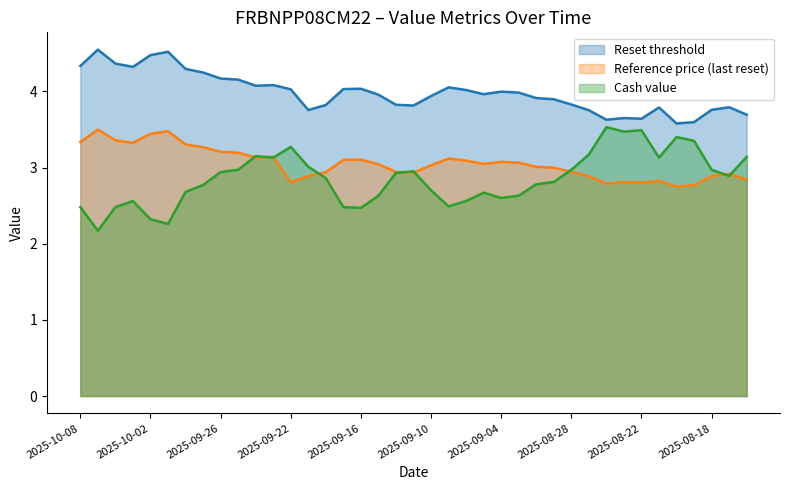

Reading left to right, list all the values displayed in this chart.

Reset threshold: 2025-10-08=4.3	2025-10-07=4.5	2025-10-06=4.4	2025-10-03=4.3	2025-10-02=4.5	2025-10-01=4.5	2025-09-30=4.3	2025-09-29=4.2	2025-09-26=4.2	2025-09-25=4.2	2025-09-24=4.1	2025-09-23=4.1	2025-09-22=4.0	2025-09-19=3.8	2025-09-18=3.8	2025-09-17=4.0	2025-09-16=4.0	2025-09-15=4.0	2025-09-12=3.8	2025-09-11=3.8	2025-09-10=3.9	2025-09-09=4.1	2025-09-08=4.0	2025-09-05=4.0	2025-09-04=4.0	2025-09-03=4.0	2025-09-02=3.9	2025-08-29=3.9	2025-08-28=3.8	2025-08-27=3.8	2025-08-26=3.6	2025-08-25=3.6	2025-08-22=3.6	2025-08-21=3.8	2025-08-20=3.6	2025-08-19=3.6	2025-08-18=3.8	2025-08-15=3.8	2025-08-14=3.7
Reference price (last reset): 2025-10-08=3.3	2025-10-07=3.5	2025-10-06=3.4	2025-10-03=3.3	2025-10-02=3.4	2025-10-01=3.5	2025-09-30=3.3	2025-09-29=3.3	2025-09-26=3.2	2025-09-25=3.2	2025-09-24=3.1	2025-09-23=3.1	2025-09-22=2.8	2025-09-19=2.9	2025-09-18=2.9	2025-09-17=3.1	2025-09-16=3.1	2025-09-15=3.0	2025-09-12=2.9	2025-09-11=2.9	2025-09-10=3.0	2025-09-09=3.1	2025-09-08=3.1	2025-09-05=3.0	2025-09-04=3.1	2025-09-03=3.1	2025-09-02=3.0	2025-08-29=3.0	2025-08-28=2.9	2025-08-27=2.9	2025-08-26=2.8	2025-08-25=2.8	2025-08-22=2.8	2025-08-21=2.8	2025-08-20=2.8	2025-08-19=2.8	2025-08-18=2.9	2025-08-15=2.9	2025-08-14=2.8
Cash value: 2025-10-08=2.5	2025-10-07=2.2	2025-10-06=2.5	2025-10-03=2.6	2025-10-02=2.3	2025-10-01=2.3	2025-09-30=2.7	2025-09-29=2.8	2025-09-26=2.9	2025-09-25=3.0	2025-09-24=3.1	2025-09-23=3.1	2025-09-22=3.3	2025-09-19=3.0	2025-09-18=2.9	2025-09-17=2.5	2025-09-16=2.5	2025-09-15=2.6	2025-09-12=2.9	2025-09-11=3.0	2025-09-10=2.7	2025-09-09=2.5	2025-09-08=2.6	2025-09-05=2.7	2025-09-04=2.6	2025-09-03=2.6	2025-09-02=2.8	2025-08-29=2.8	2025-08-28=3.0	2025-08-27=3.2	2025-08-26=3.5	2025-08-25=3.5	2025-08-22=3.5	2025-08-21=3.1	2025-08-20=3.4	2025-08-19=3.4	2025-08-18=3.0	2025-08-15=2.9	2025-08-14=3.1